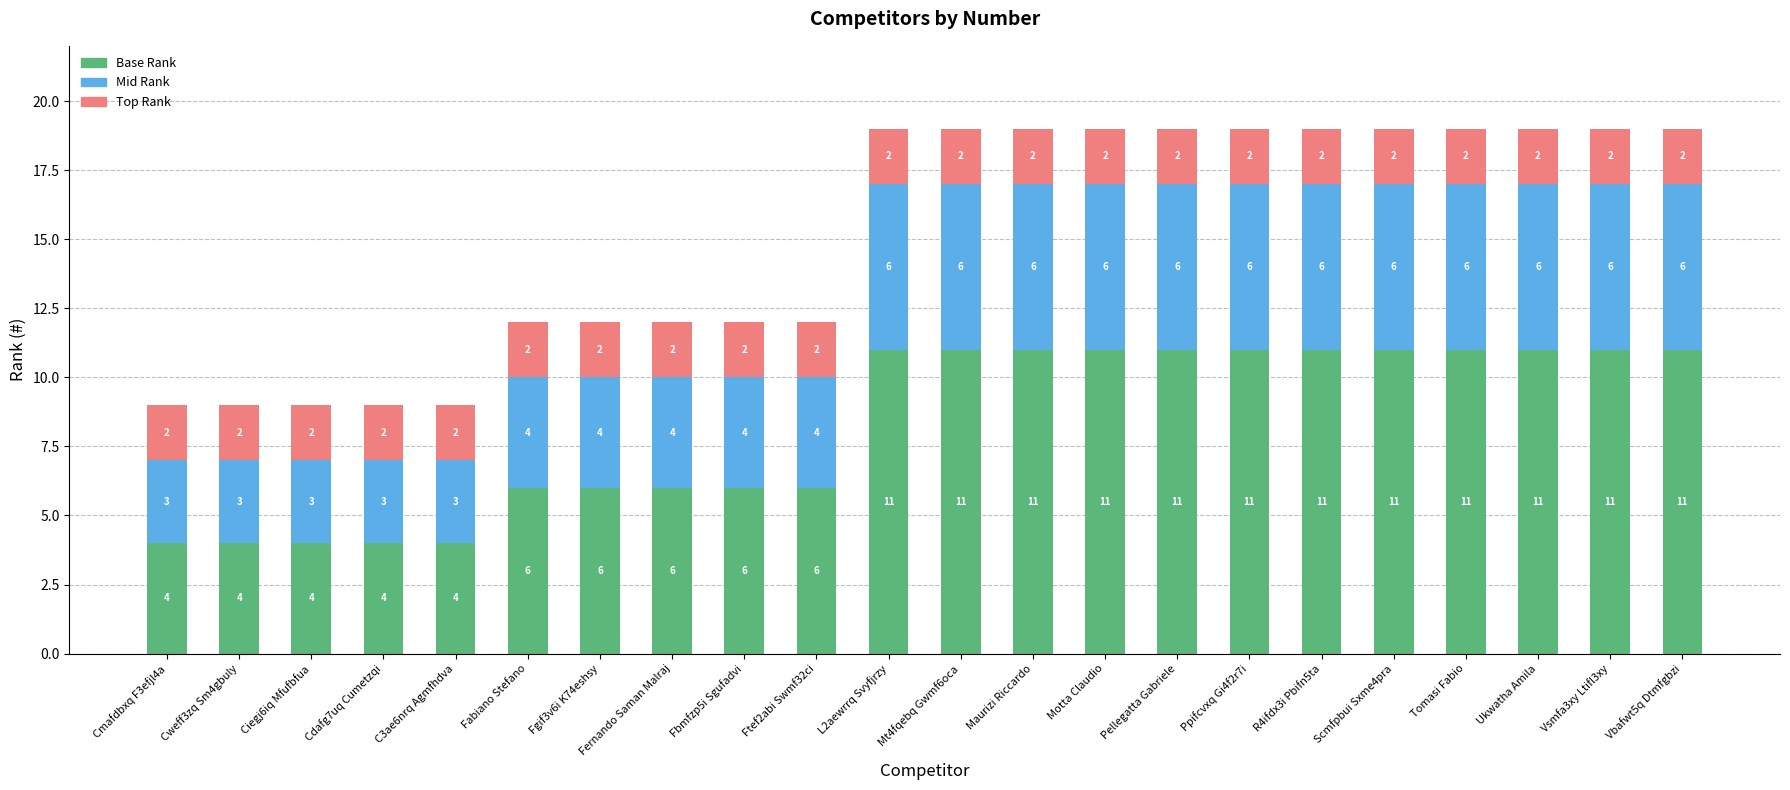

What is the total value across all series at Ciegj6iq Mfufbfua?

9